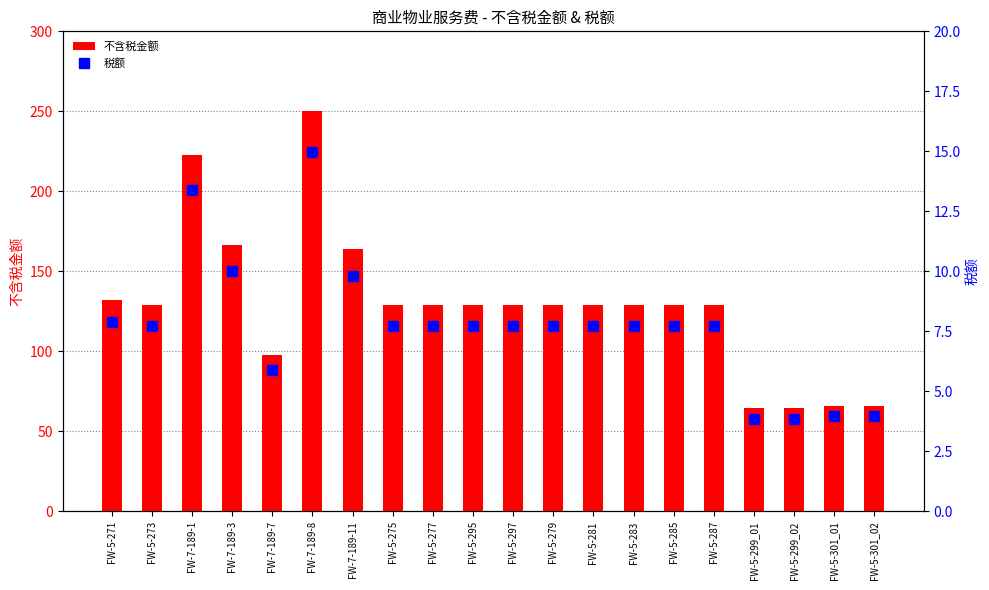

Reading left to right, transcribe all the data shown in this chart.

不含税金额: FW-5-271=131.9	FW-5-273=128.7	FW-7-189-1=223.0	FW-7-189-3=166.8	FW-7-189-7=98.0	FW-7-189-8=249.9	FW-7-189-11=163.7	FW-5-275=128.7	FW-5-277=128.7	FW-5-295=128.7	FW-5-297=128.7	FW-5-279=128.7	FW-5-281=128.7	FW-5-283=128.7	FW-5-285=128.7	FW-5-287=128.7	FW-5-299_01=64.3	FW-5-299_02=64.3	FW-5-301_01=65.9	FW-5-301_02=65.9
税额: FW-5-271=7.9	FW-5-273=7.7	FW-7-189-1=13.4	FW-7-189-3=10.0	FW-7-189-7=5.9	FW-7-189-8=15.0	FW-7-189-11=9.8	FW-5-275=7.7	FW-5-277=7.7	FW-5-295=7.7	FW-5-297=7.7	FW-5-279=7.7	FW-5-281=7.7	FW-5-283=7.7	FW-5-285=7.7	FW-5-287=7.7	FW-5-299_01=3.9	FW-5-299_02=3.9	FW-5-301_01=4.0	FW-5-301_02=4.0